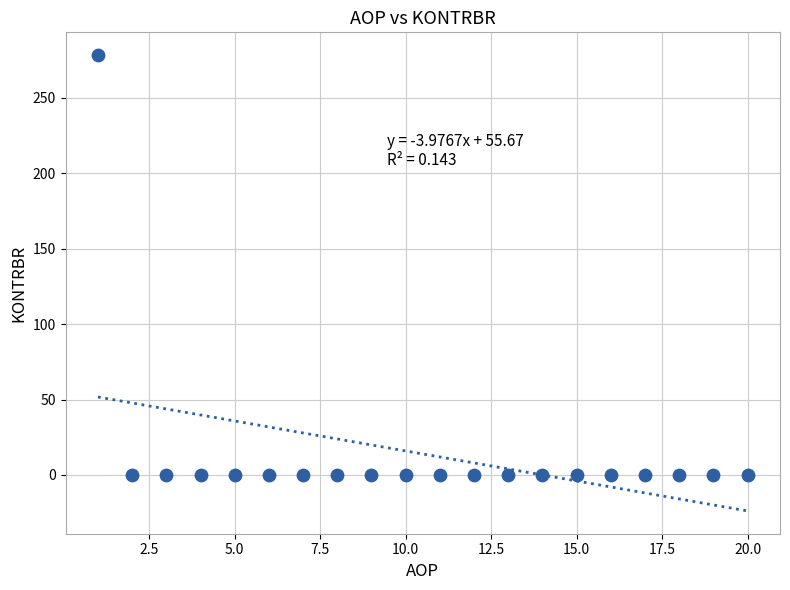

What is the range of Y values (max minus min)?

278.4